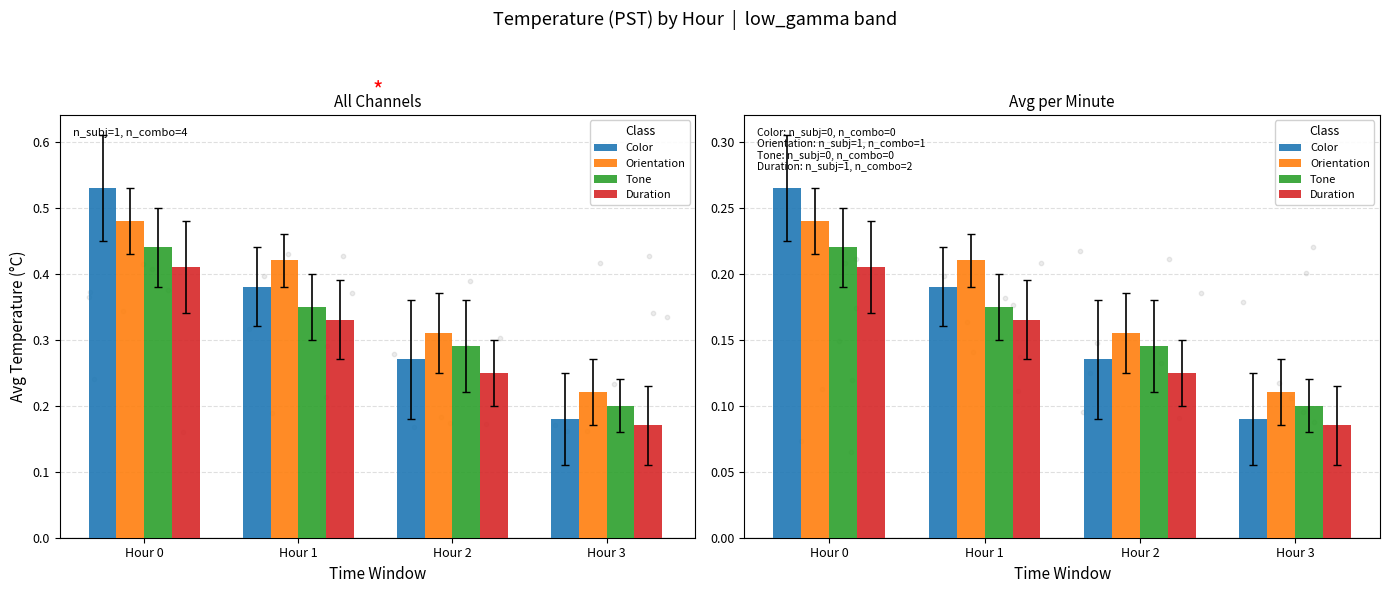

Which series has the largest Y range (max minus min)?

Color